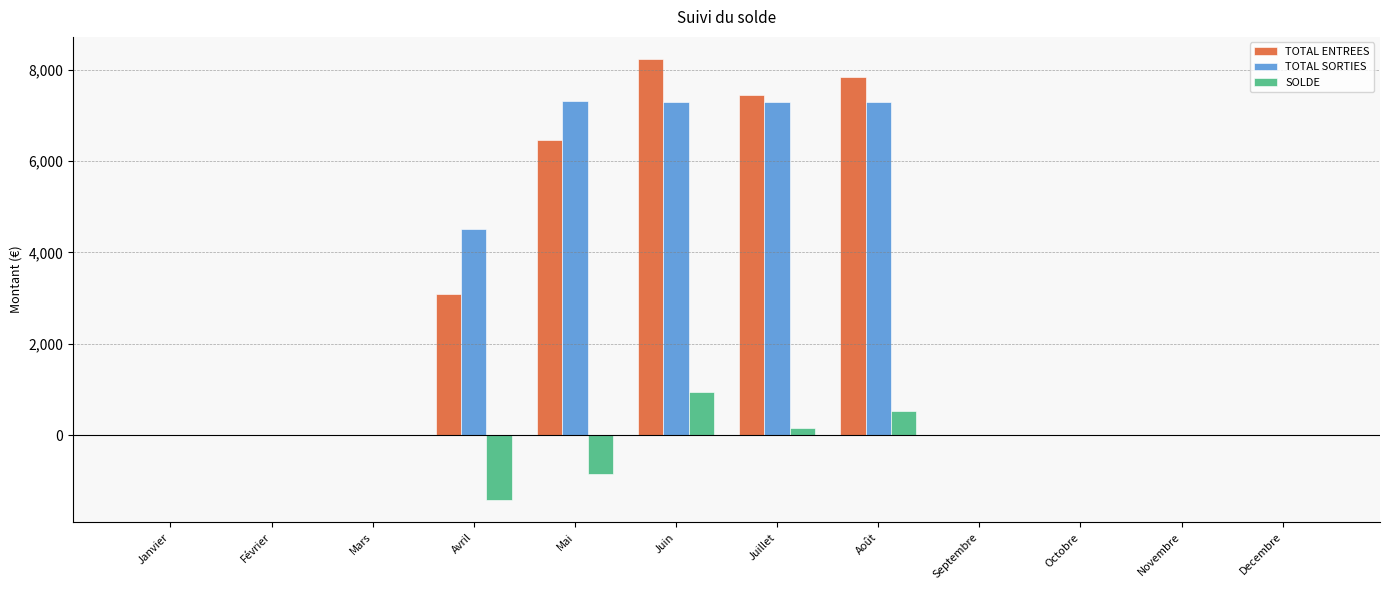

The value of SOLDE at Mai is -850.5. True or false?

True